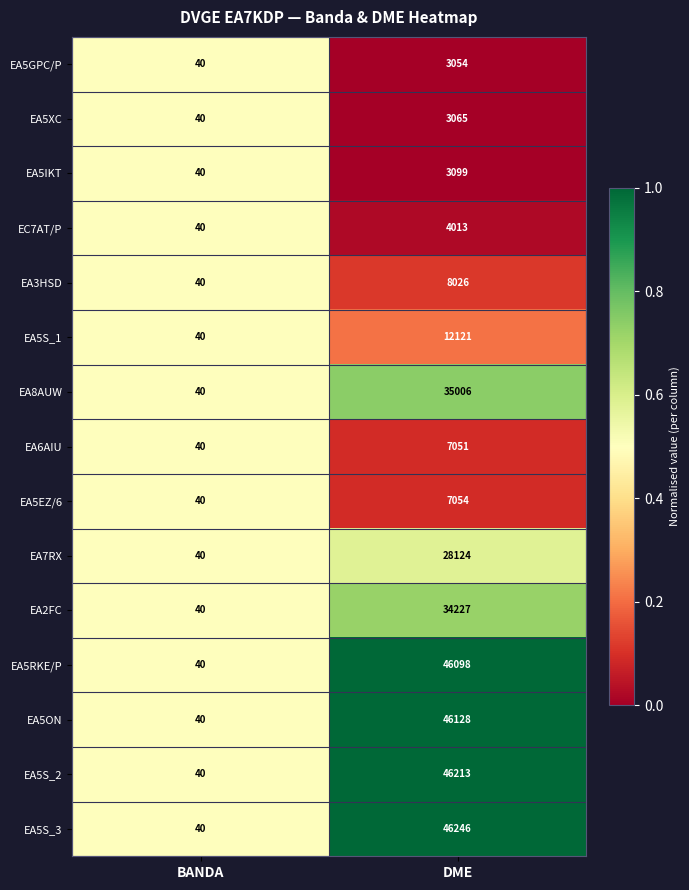

The value of EA5S_2 at DME is 81481. True or false?

False